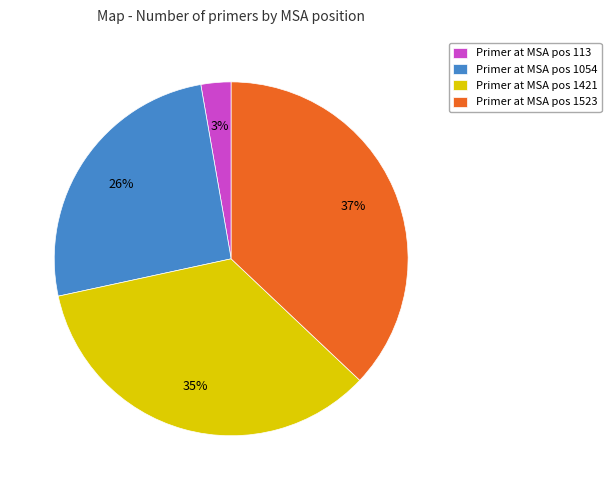

Is Primer at MSA pos 113 the majority of the pie?

No